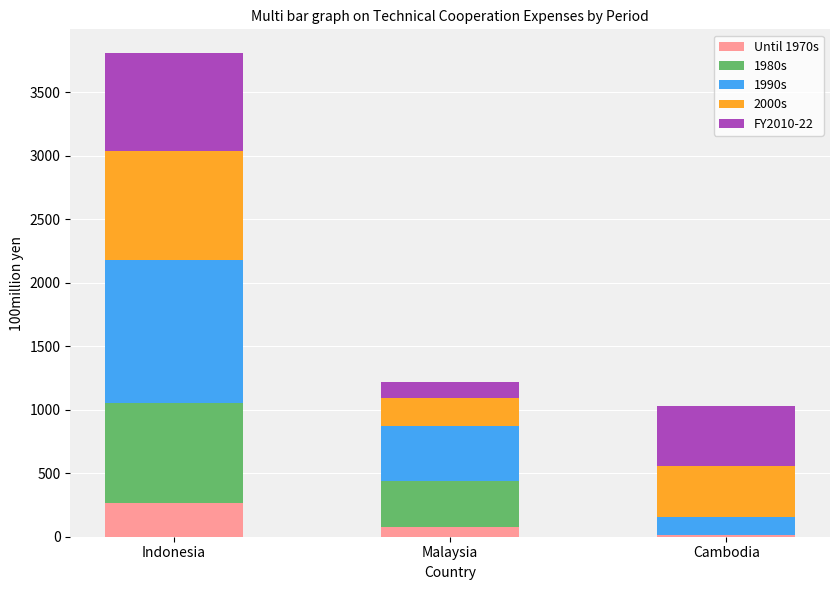

What is the highest value of the Until 1970s series?

263.0